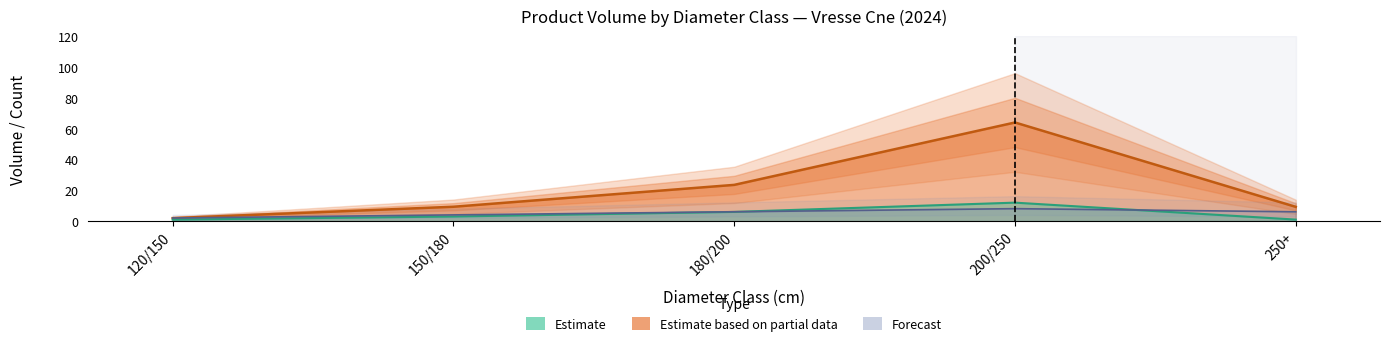

Reading left to right, what are all the values shown in this chart?

produit_vtgr: 120/150=2.0	150/180=9.3	180/200=23.5	200/250=64.0	250+=9.3
produit_nbre: 120/150=1.0	150/180=3.0	180/200=6.0	200/250=12.0	250+=1.0